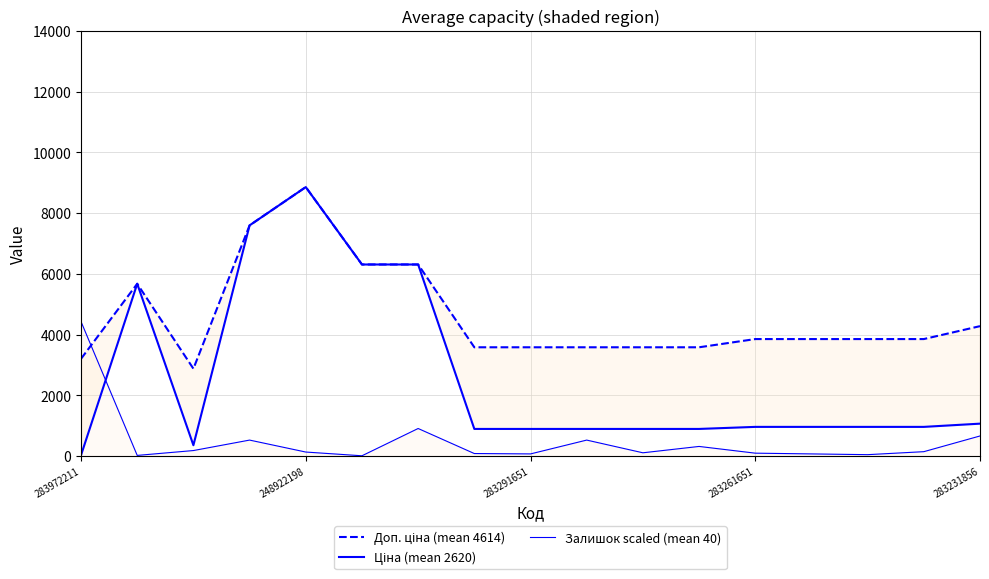

Is this an area chart (filled region under the line)?

No